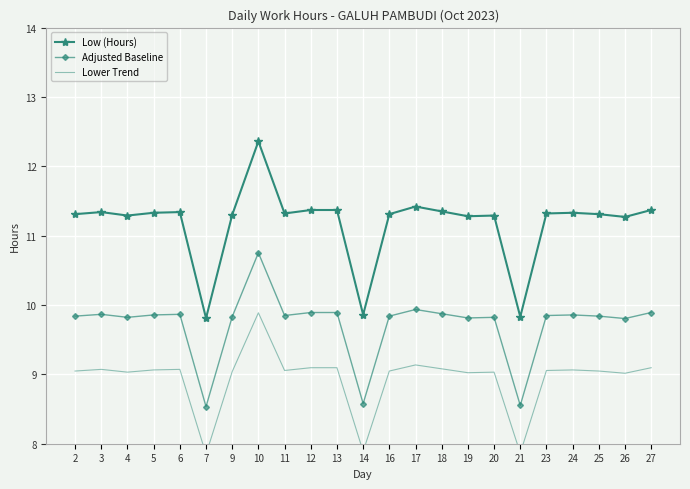

Reading right to left, transcribe all the data shown in this chart.

Low (Hours): 27=11.4	26=11.3	25=11.3	24=11.3	23=11.3	21=9.8	20=11.3	19=11.3	18=11.3	17=11.4	16=11.3	14=9.9	13=11.4	12=11.4	11=11.3	10=12.4	9=11.3	7=9.8	6=11.3	5=11.3	4=11.3	3=11.3	2=11.3
Adjusted Baseline: 27=9.9	26=9.8	25=9.8	24=9.9	23=9.8	21=8.6	20=9.8	19=9.8	18=9.9	17=9.9	16=9.8	14=8.6	13=9.9	12=9.9	11=9.8	10=10.8	9=9.8	7=8.5	6=9.9	5=9.9	4=9.8	3=9.9	2=9.8
Lower Trend: 27=9.1	26=9.0	25=9.0	24=9.1	23=9.1	21=7.9	20=9.0	19=9.0	18=9.1	17=9.1	16=9.0	14=7.9	13=9.1	12=9.1	11=9.1	10=9.9	9=9.0	7=7.8	6=9.1	5=9.1	4=9.0	3=9.1	2=9.0